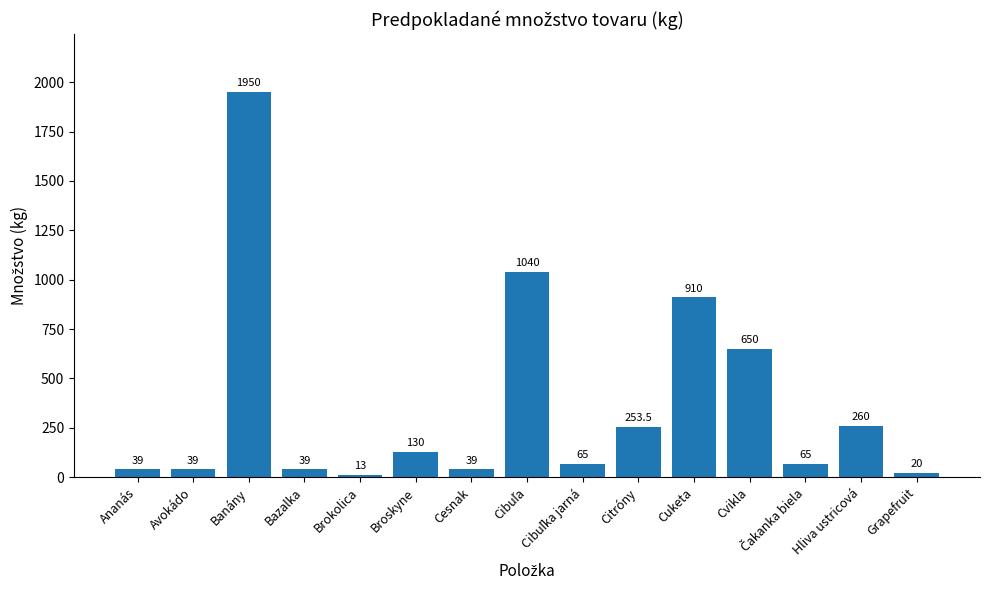

Is it true that the value at Hliva ustricová is 260.0?

True